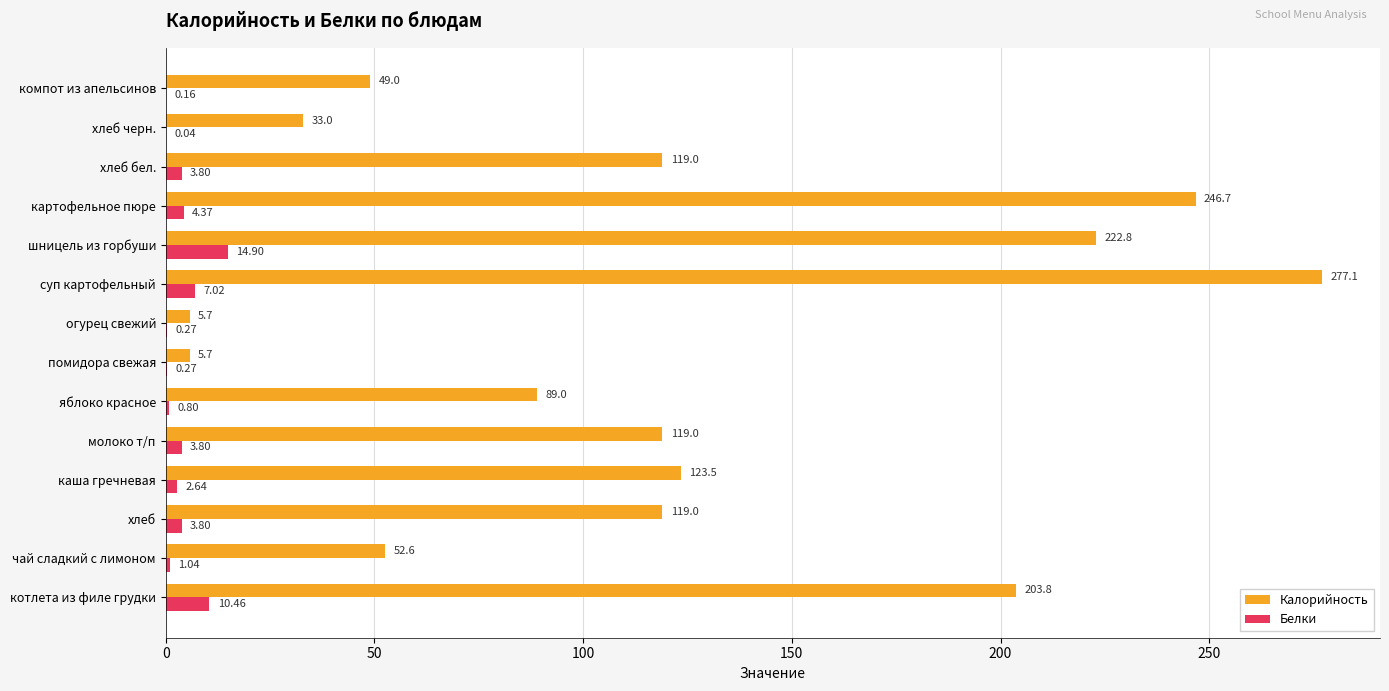

What is the total value across all series at хлеб черн.?

33.0